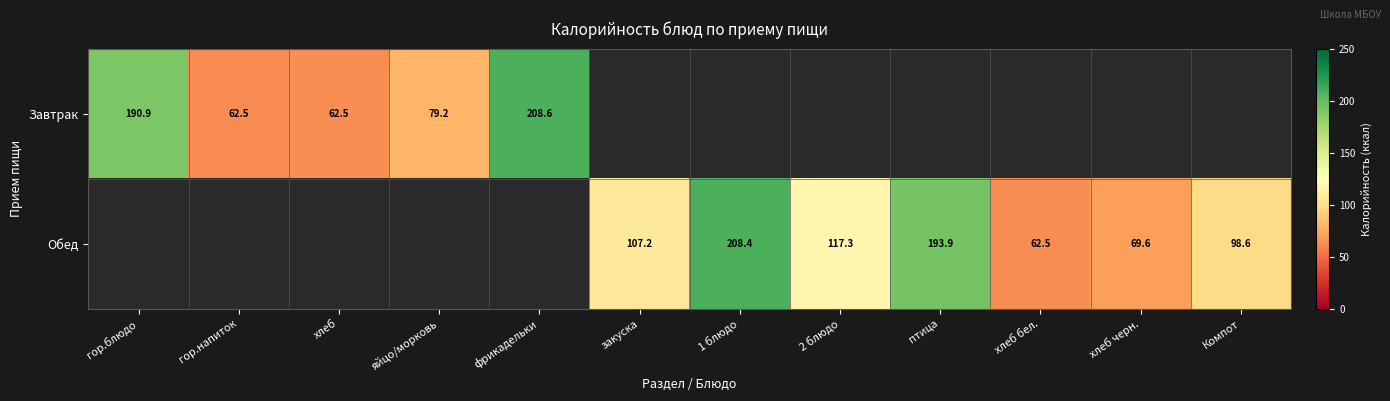

Between хлеб and фрикадельки, which is larger?

фрикадельки